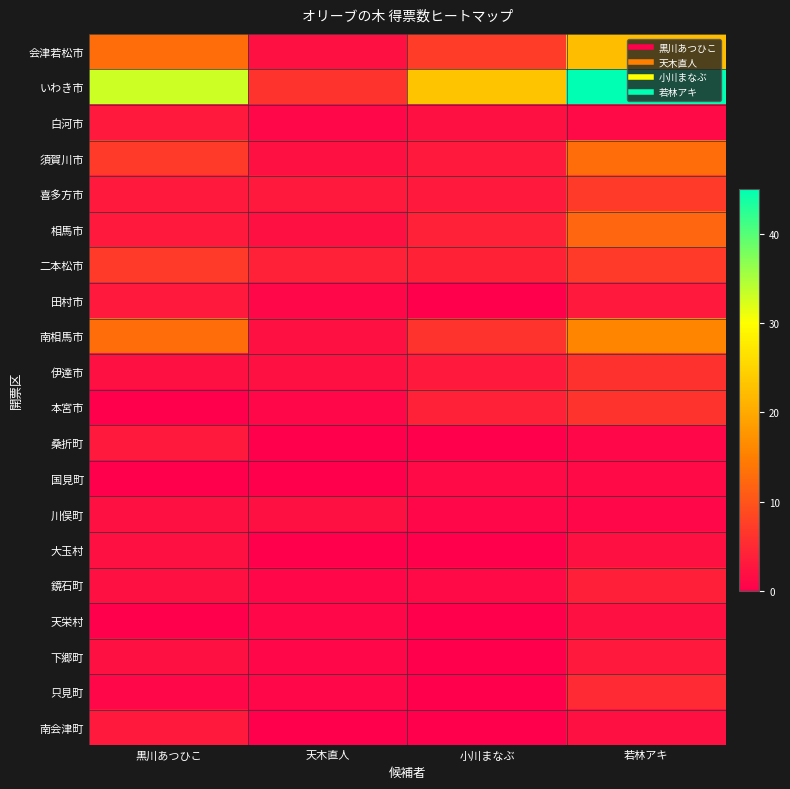

Reading left to right, transcribe all the data shown in this chart.

会津若松市: 黒川あつひこ=13.0	天木直人=2.0	小川まなぶ=7.2	若林アキ=22.4
いわき市: 黒川あつひこ=33.0	天木直人=6.2	小川まなぶ=23.1	若林アキ=45.1
白河市: 黒川あつひこ=3.0	天木直人=1.0	小川まなぶ=2.1	若林アキ=1.1
須賀川市: 黒川あつひこ=7.0	天木直人=2.0	小川まなぶ=3.1	若林アキ=13.0
喜多方市: 黒川あつひこ=3.0	天木直人=3.0	小川まなぶ=3.1	若林アキ=7.0
相馬市: 黒川あつひこ=3.0	天木直人=2.0	小川まなぶ=4.0	若林アキ=12.0
二本松市: 黒川あつひこ=7.0	天木直人=4.0	小川まなぶ=4.1	若林アキ=7.0
田村市: 黒川あつひこ=3.0	天木直人=1.0	小川まなぶ=0.0	若林アキ=3.0
南相馬市: 黒川あつひこ=13.0	天木直人=2.0	小川まなぶ=6.1	若林アキ=15.7
伊達市: 黒川あつひこ=2.0	天木直人=2.0	小川まなぶ=3.0	若林アキ=5.9
本宮市: 黒川あつひこ=0.0	天木直人=1.0	小川まなぶ=4.0	若林アキ=6.0
桑折町: 黒川あつひこ=3.0	天木直人=0.0	小川まなぶ=0.0	若林アキ=1.0
国見町: 黒川あつひこ=0.0	天木直人=0.0	小川まなぶ=1.1	若林アキ=1.3
川俣町: 黒川あつひこ=2.0	天木直人=2.0	小川まなぶ=1.0	若林アキ=1.0
大玉村: 黒川あつひこ=2.0	天木直人=0.0	小川まなぶ=0.0	若林アキ=2.0
鏡石町: 黒川あつひこ=2.0	天木直人=1.0	小川まなぶ=1.1	若林アキ=3.8
天栄村: 黒川あつひこ=0.0	天木直人=1.0	小川まなぶ=0.0	若林アキ=2.0
下郷町: 黒川あつひこ=2.0	天木直人=1.0	小川まなぶ=0.0	若林アキ=3.0
只見町: 黒川あつひこ=1.0	天木直人=1.0	小川まなぶ=0.0	若林アキ=5.0
南会津町: 黒川あつひこ=3.0	天木直人=0.0	小川まなぶ=0.0	若林アキ=2.0